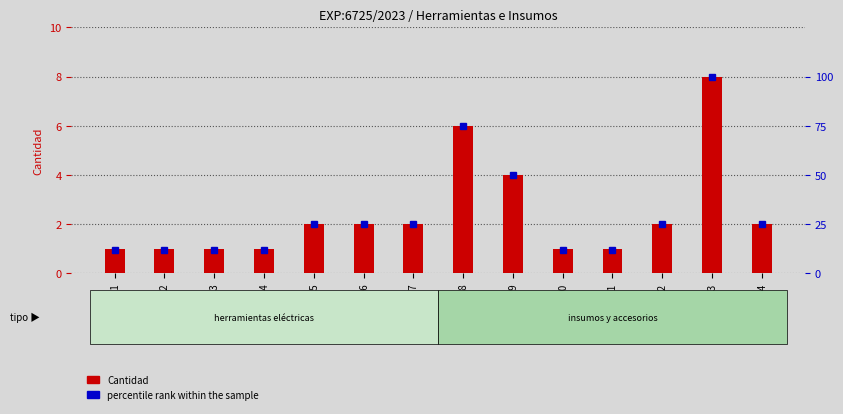

What is the value of the percentile rank within the sample bar at the 6th from the left?

25